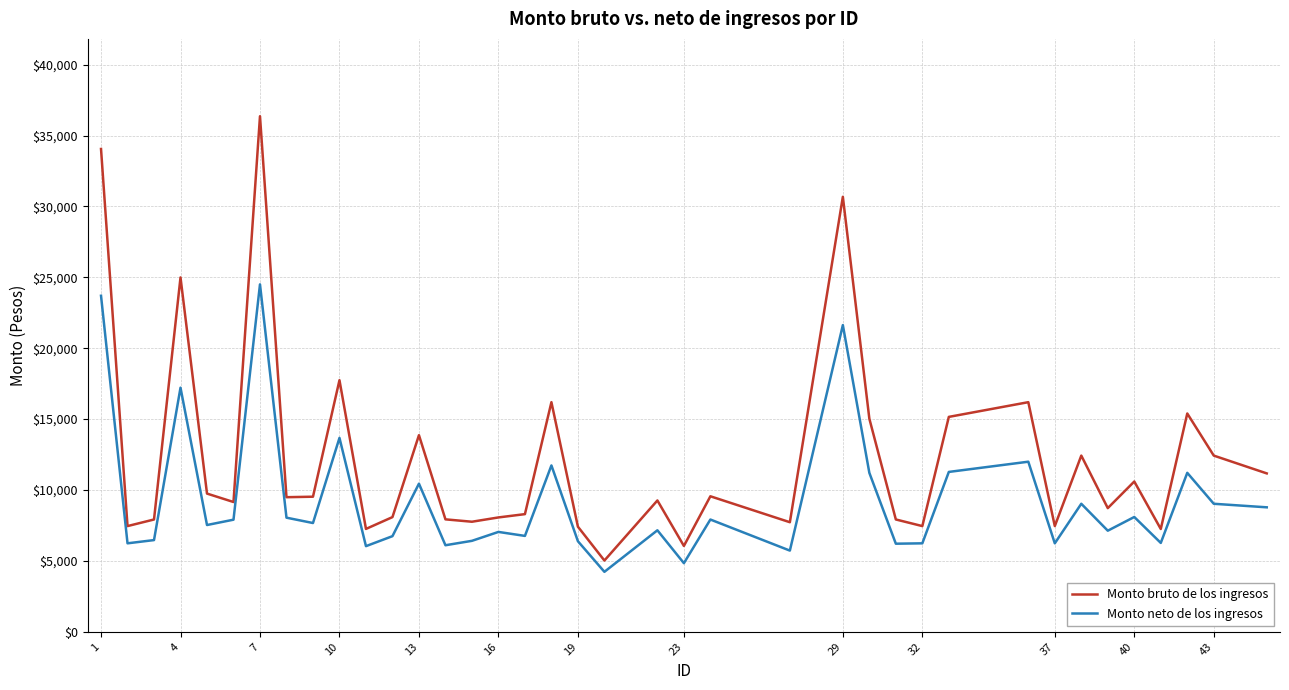

True or false: Monto neto de los ingresos and Monto bruto de los ingresos cross at least once.

False